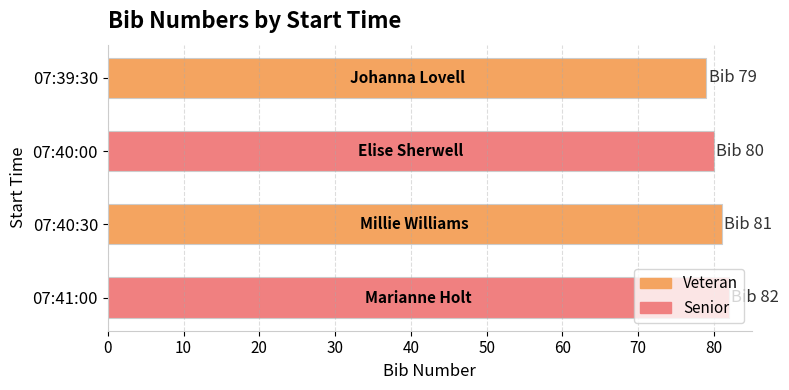

What is the value of the 1st bar from the top?

79